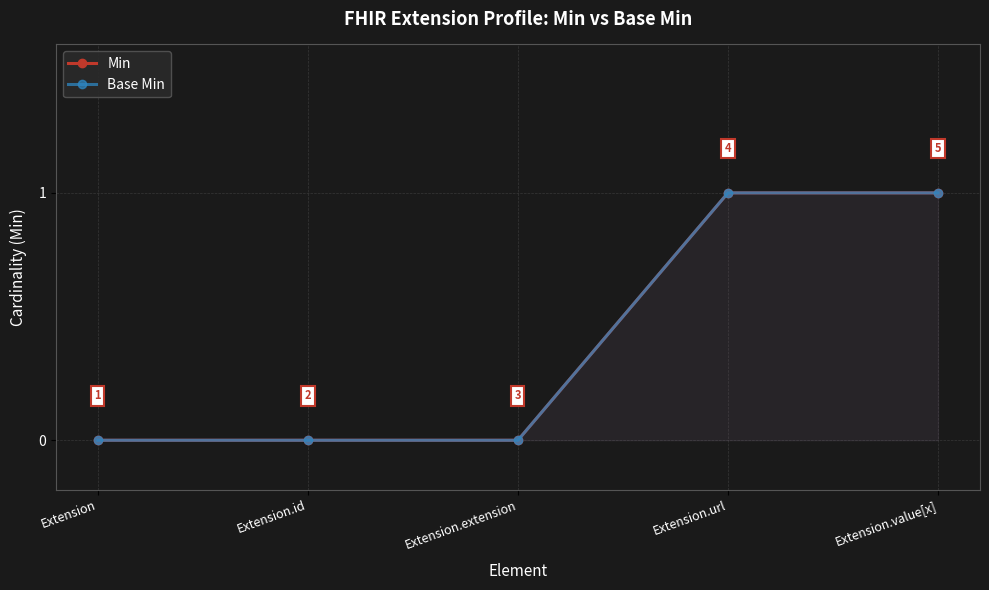

True or false: Min and Base Min cross at least once.

False